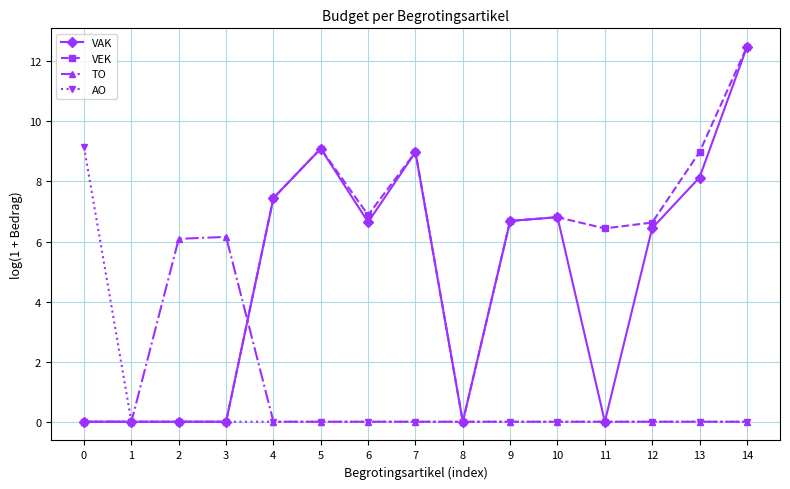

True or false: VAK has more than 0 interior local peaks.

True